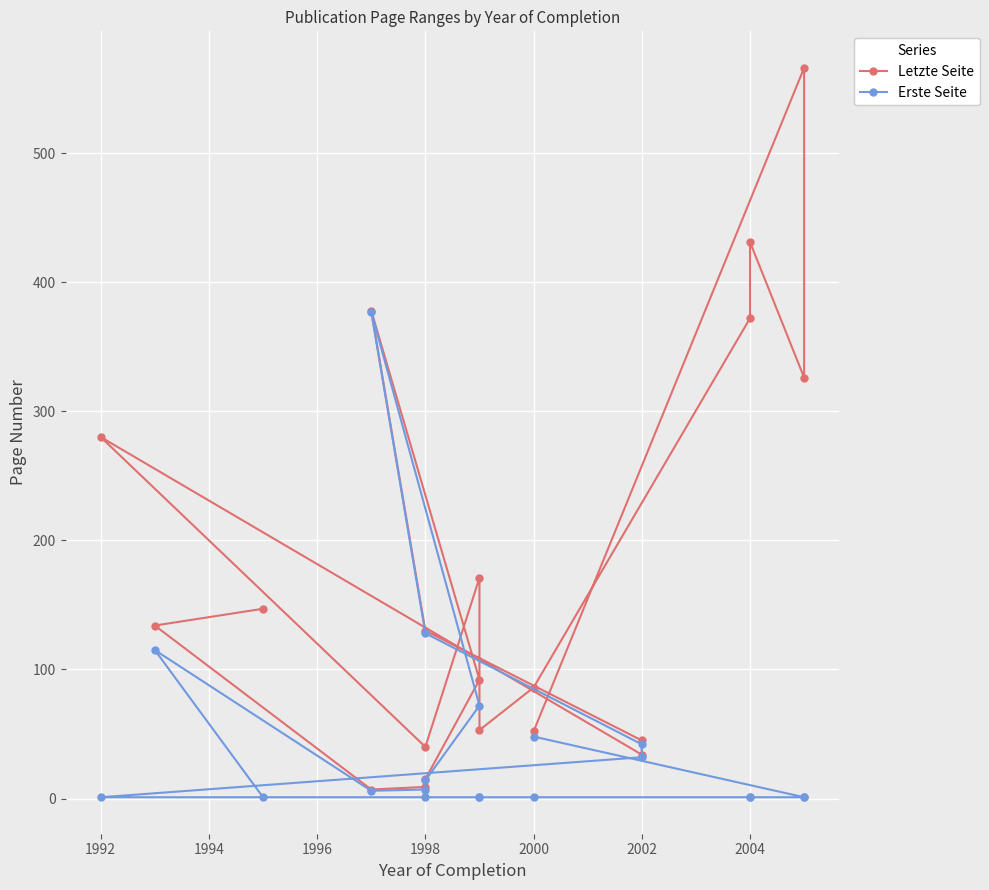

The Erste Seite series shows 1 at 1992. True or false?

True